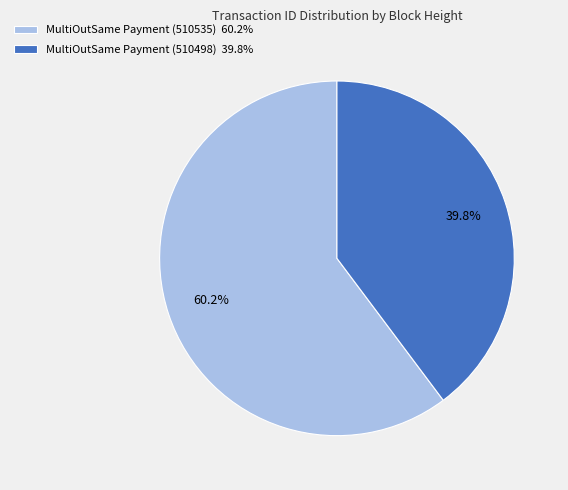

Rank the categories by value from lowest to highest.

MultiOutSame Payment (510498), MultiOutSame Payment (510535)